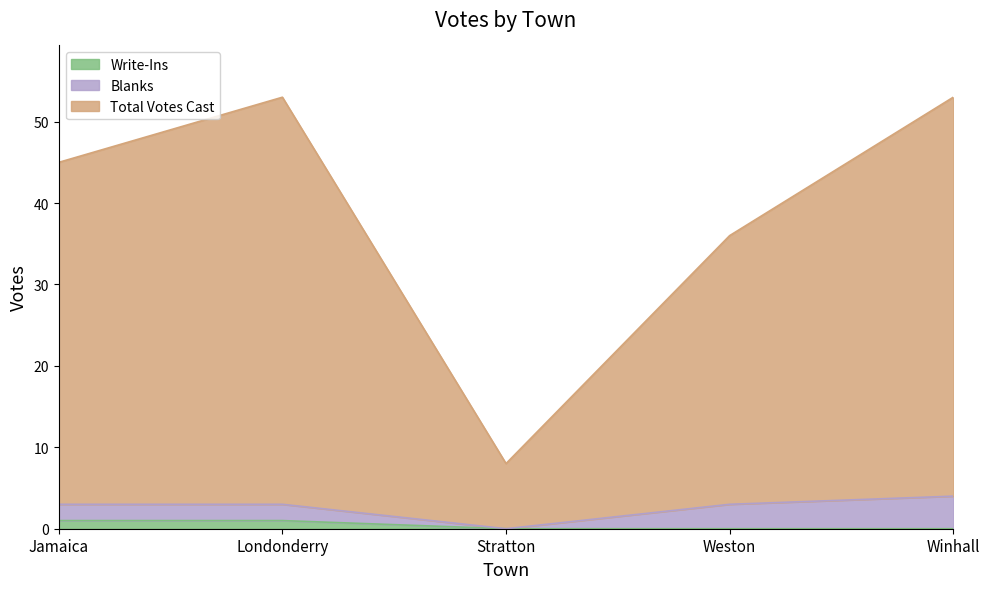

What is the sum of all Write-Ins values?

2